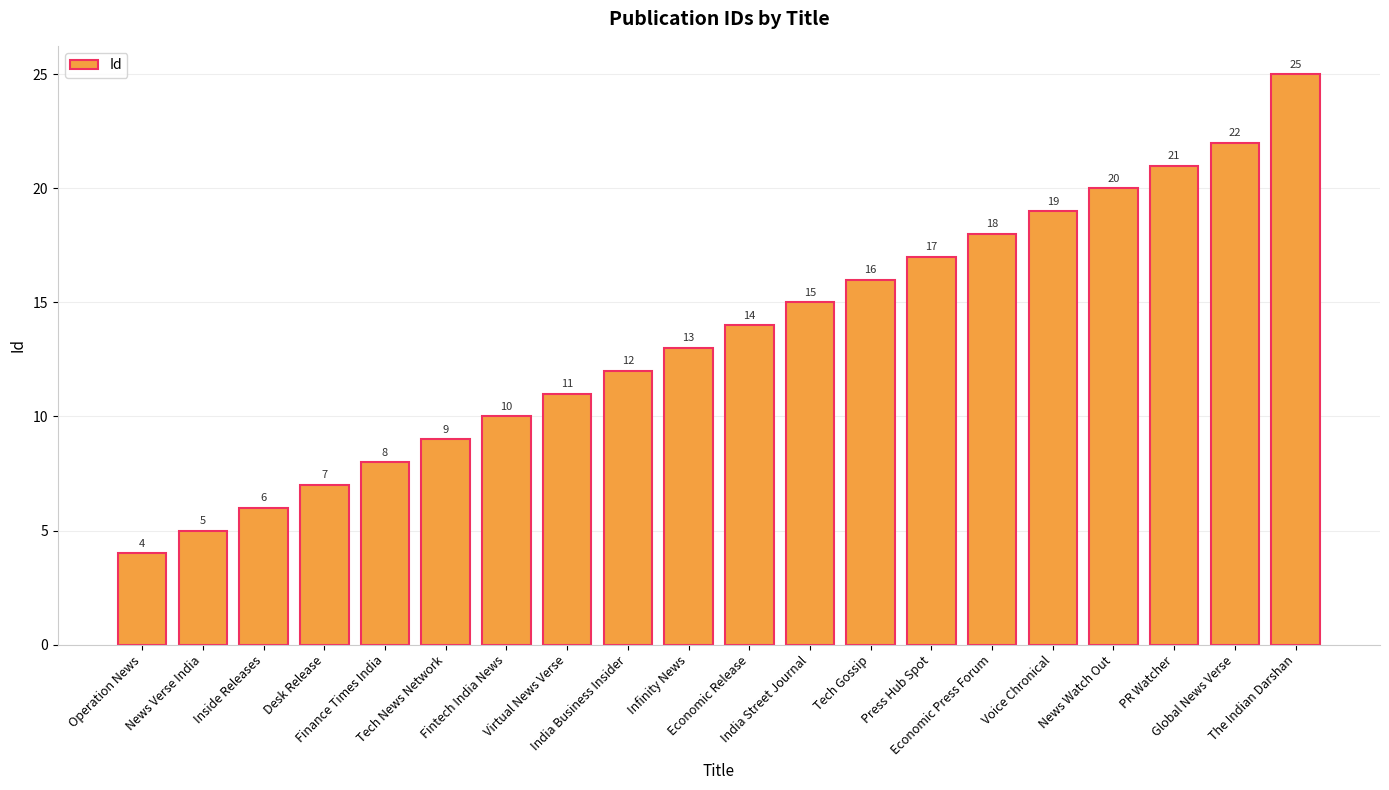

What is the label of the 3rd bar from the right?

PR Watcher